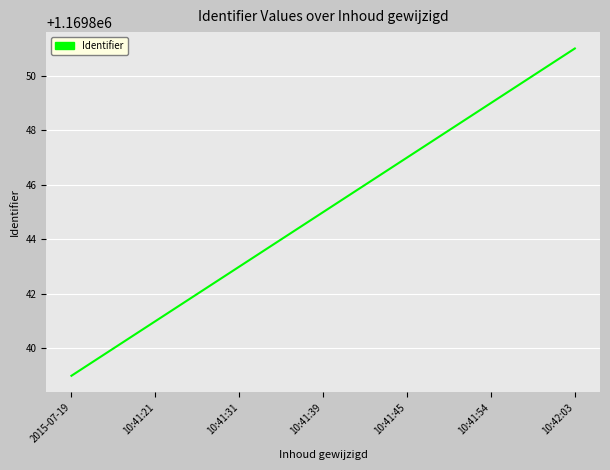

What value does the data have at 10:41:39?

1169845